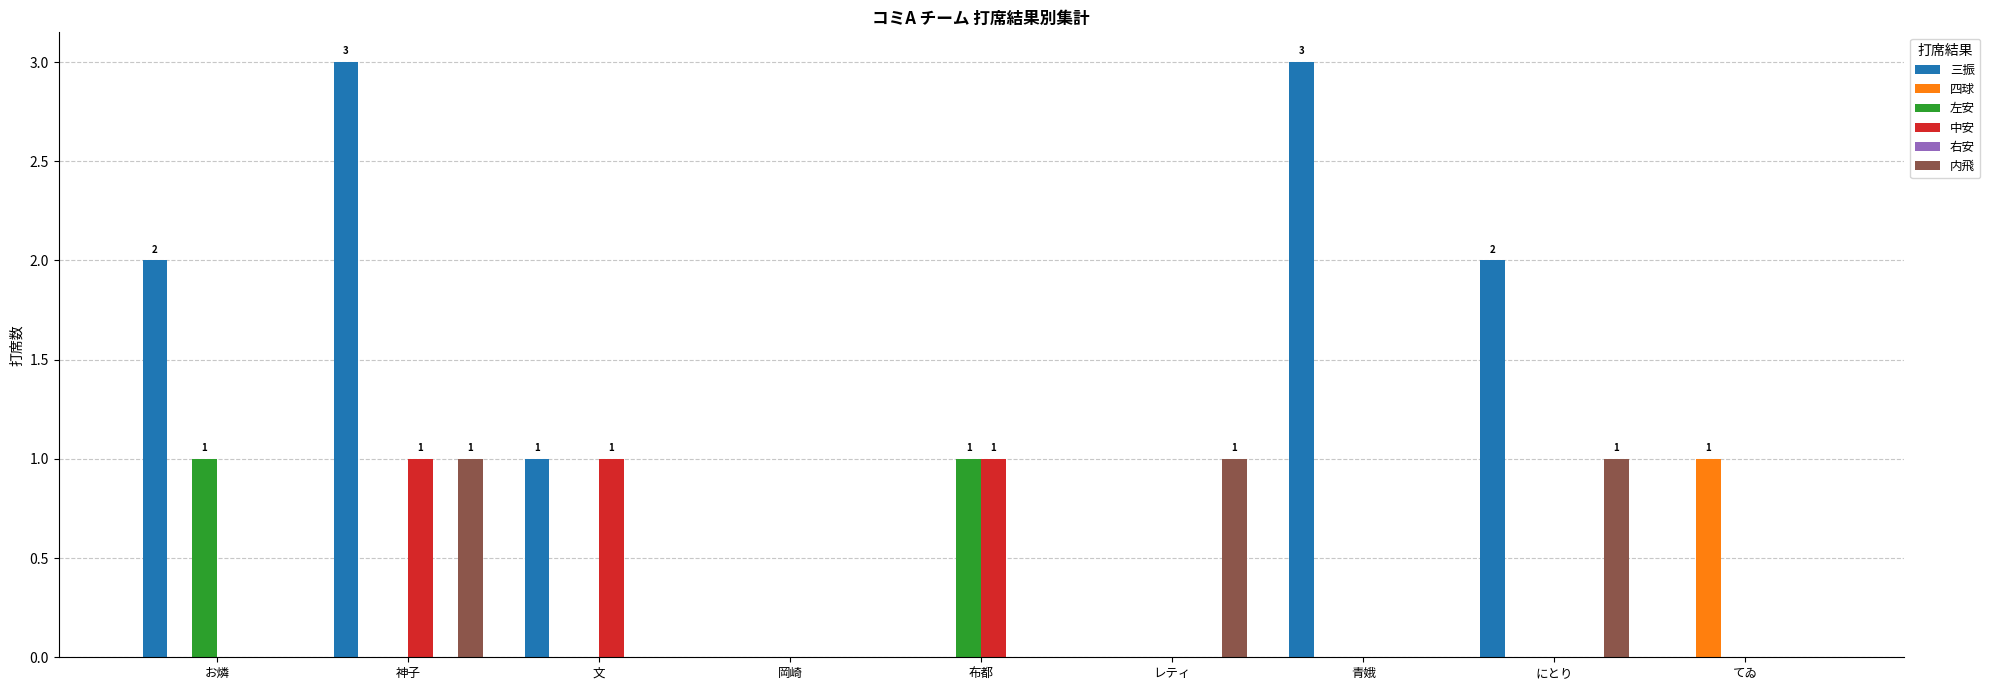

Are the bars horizontal?

No